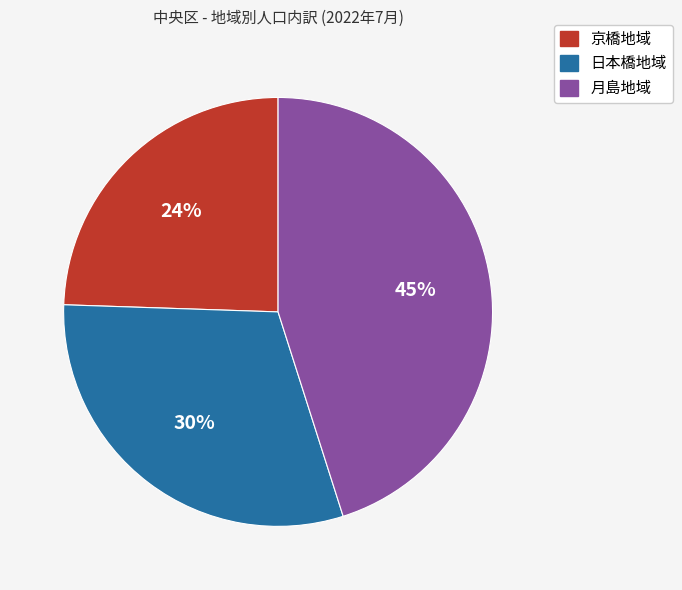

Rank the categories by value from highest to lowest.

月島地域, 日本橋地域, 京橋地域